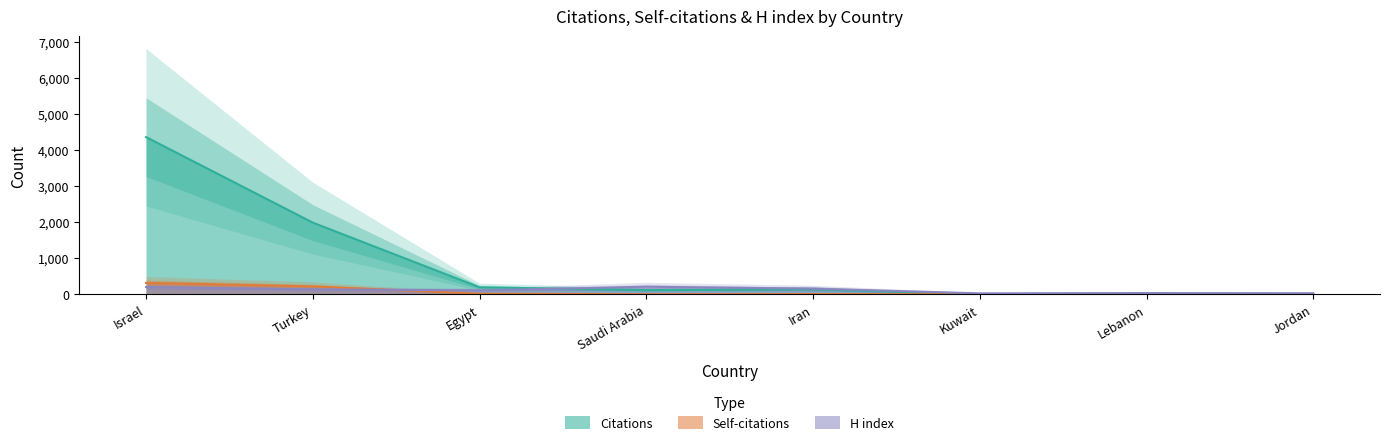

How many data points does each series have?

8